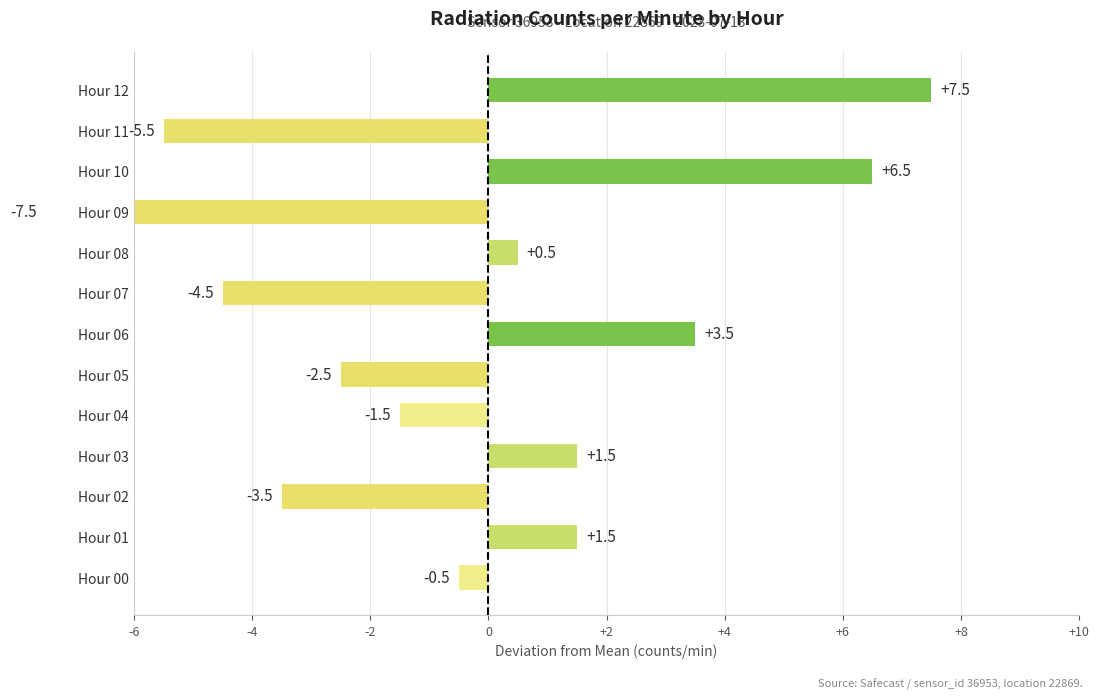

How many values are below 0?

7